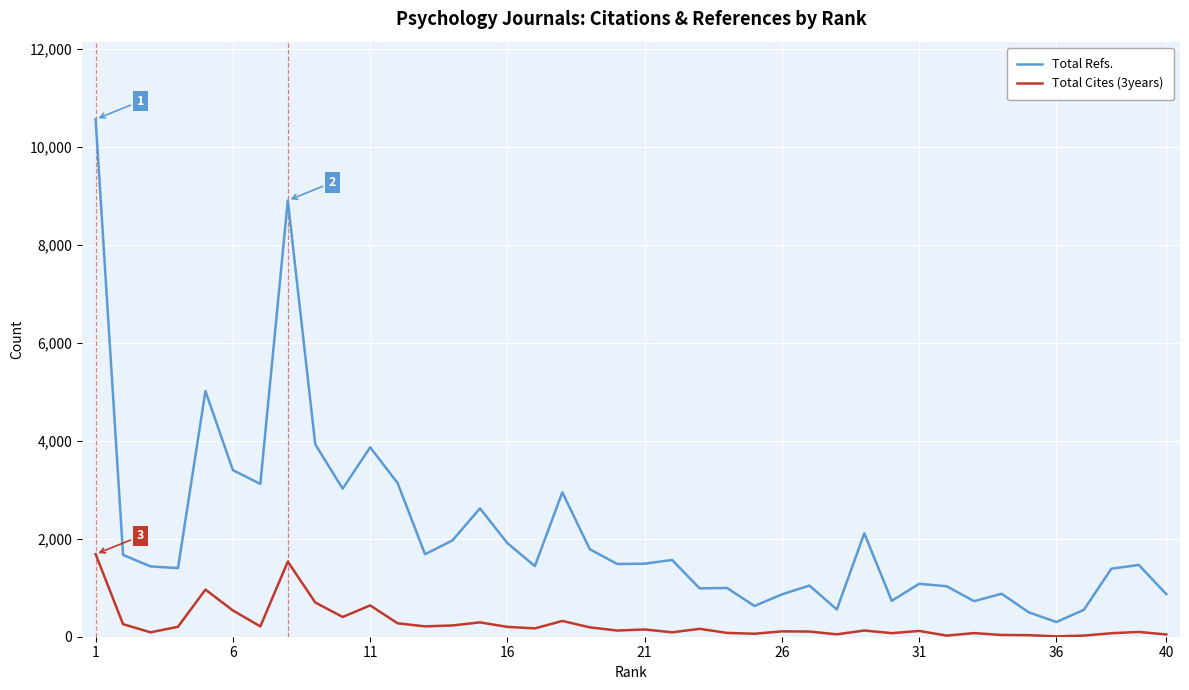

What are all the series names shown in the legend?

Total Refs., Total Cites (3years)